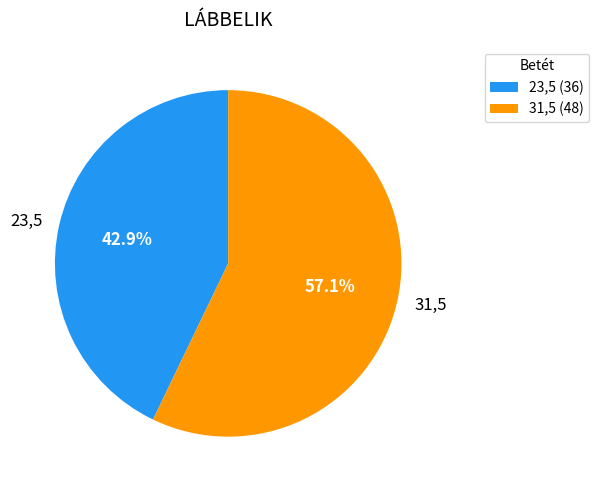

Which has a higher value, 31,5 or 23,5?

31,5